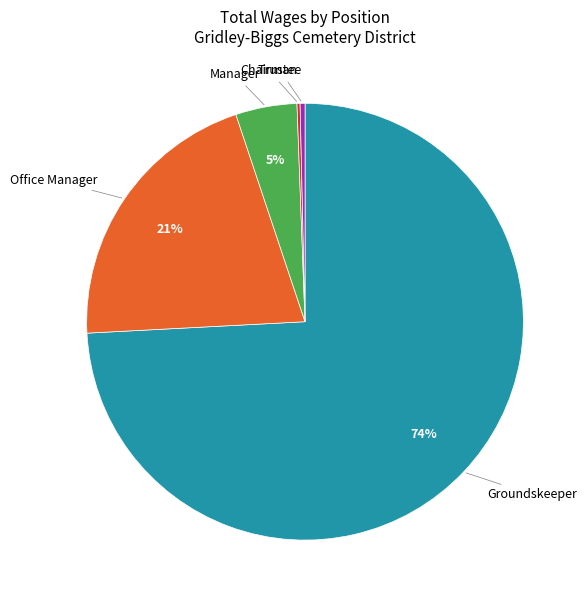

Combined, do Trustee and Manager account for over 50%?

No